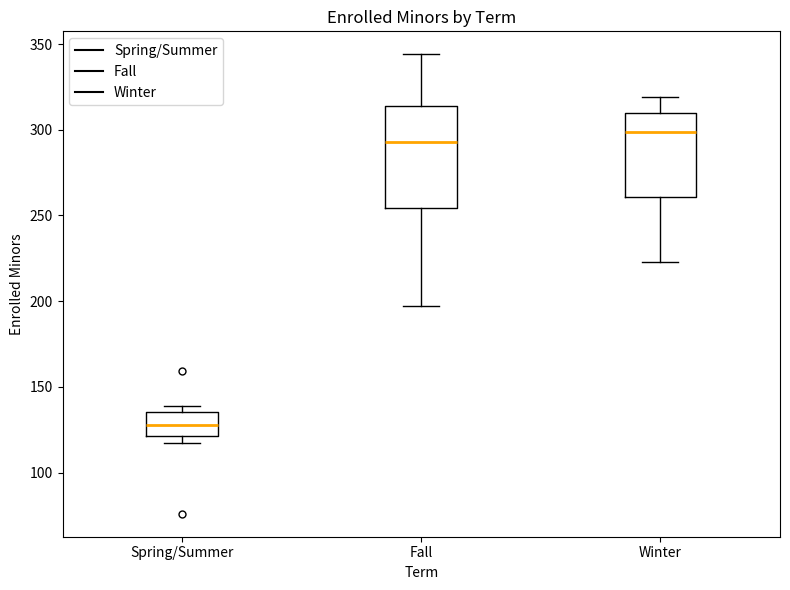

Reading left to right, transcribe this box plot: for each box, give where its median line is, the range the box spans, and where its two whiskers end, as read against the y-axis. The values are not printed on the chart, so give them approximately, as read against the axis.

Spring/Summer: median 130, box 120 to 135, whiskers 115 to 140
Fall: median 295, box 255 to 315, whiskers 195 to 345
Winter: median 300, box 260 to 310, whiskers 225 to 320